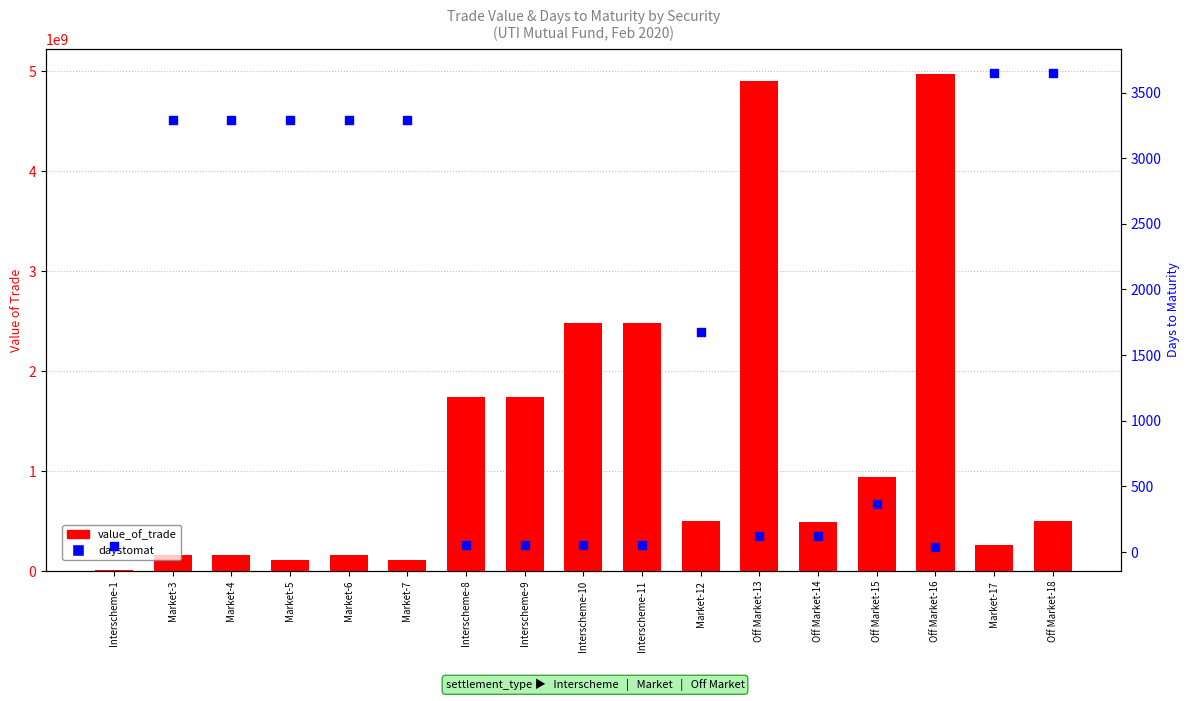

Which series has the widest spread of Y values?

value_of_trade